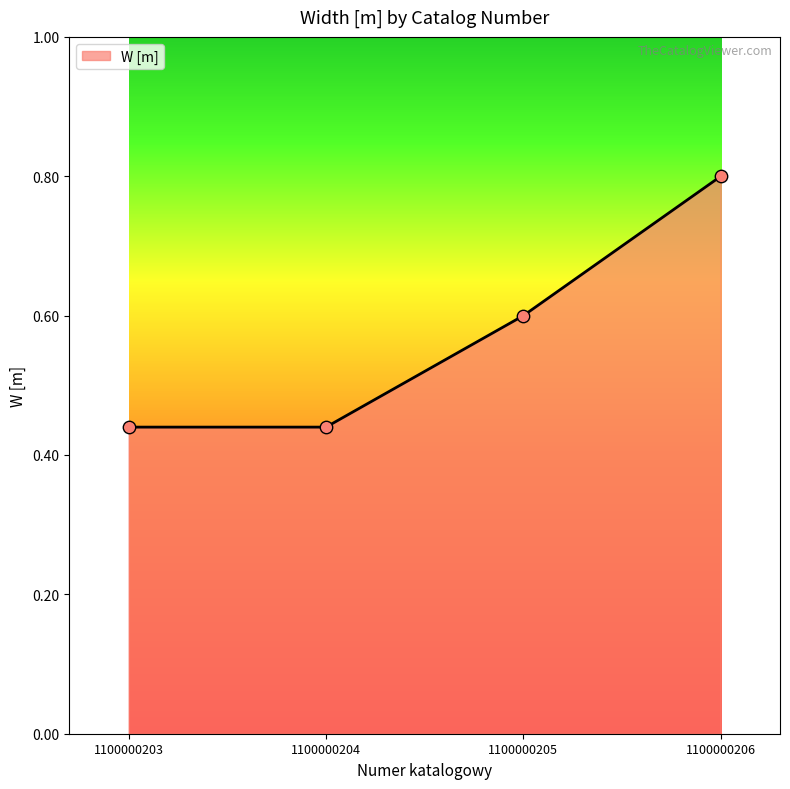

What is the change in value from 1100000203 to 1100000206?

+0.4